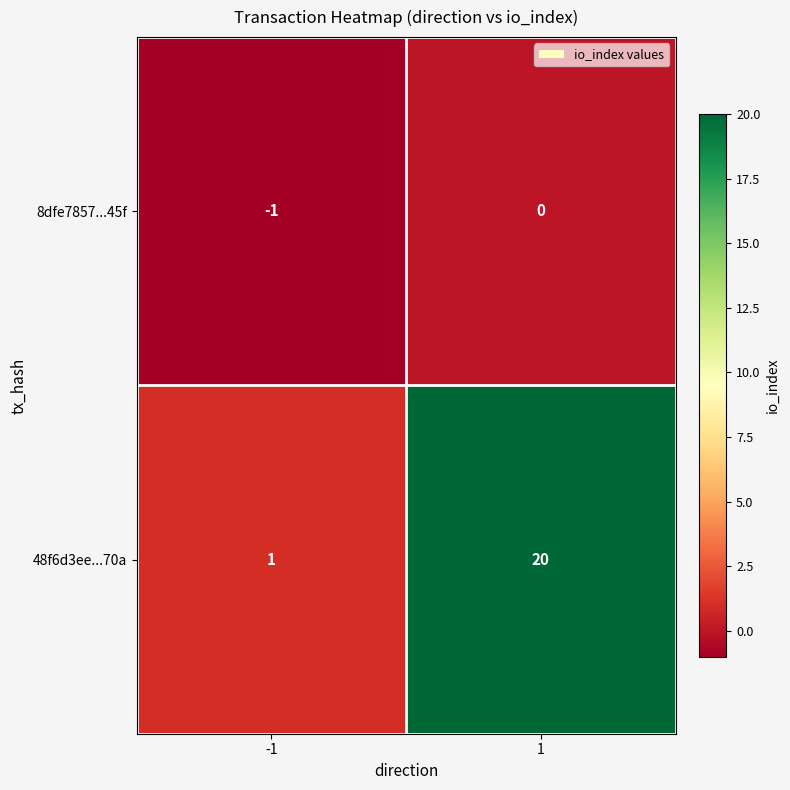

Between -1 and 1, which series saw the biggest shift?

48f6d3ee...70a